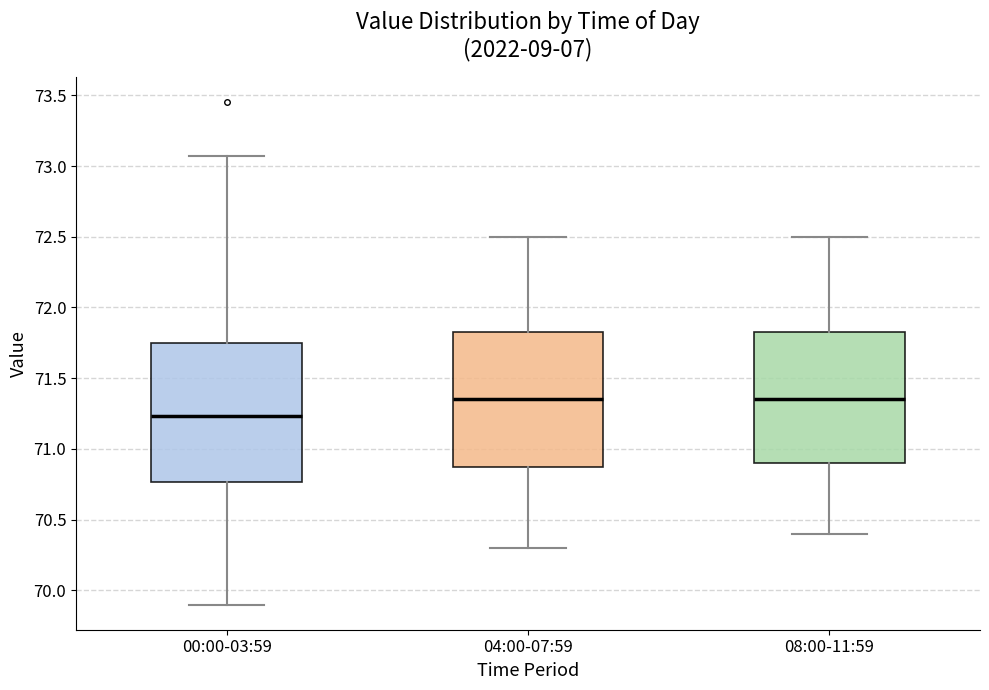

Where does the upper whisker of the box for 04:00-07:59 end on the y-axis? The values are not printed on the chart, so give them approximately, as read against the axis.

72.50